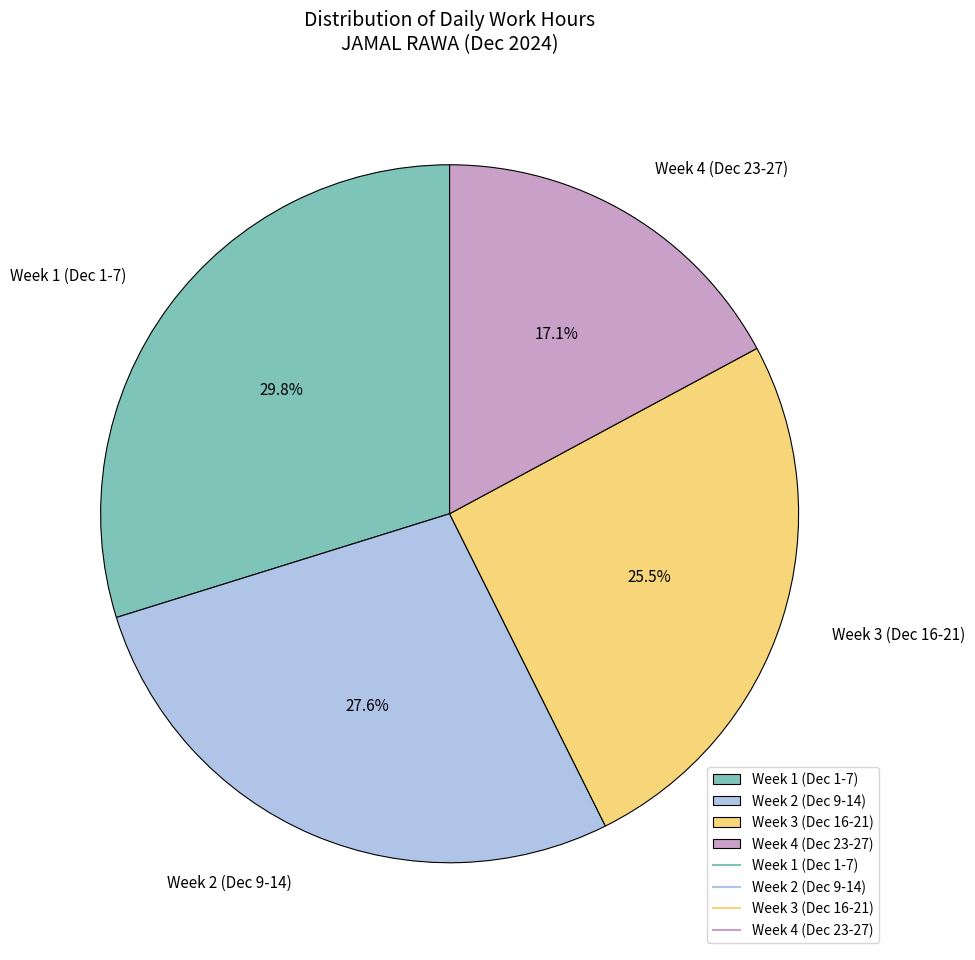

What is the ratio of the value at Week 3 (Dec 16-21) to the value at Week 1 (Dec 1-7)?

0.9